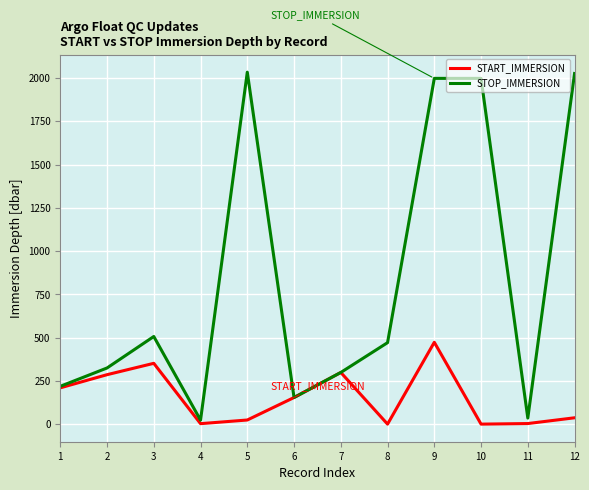

What is the sum of the START_IMMERSION values at 9 and 1?

683.0